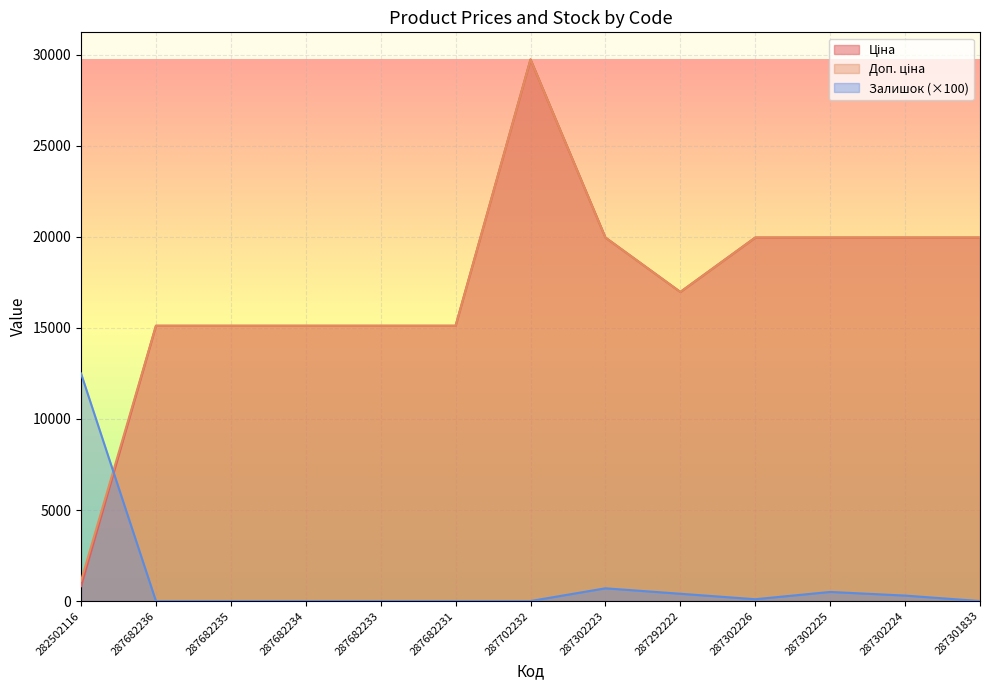

Where is Залишок nearest to the value 6250?

287302223